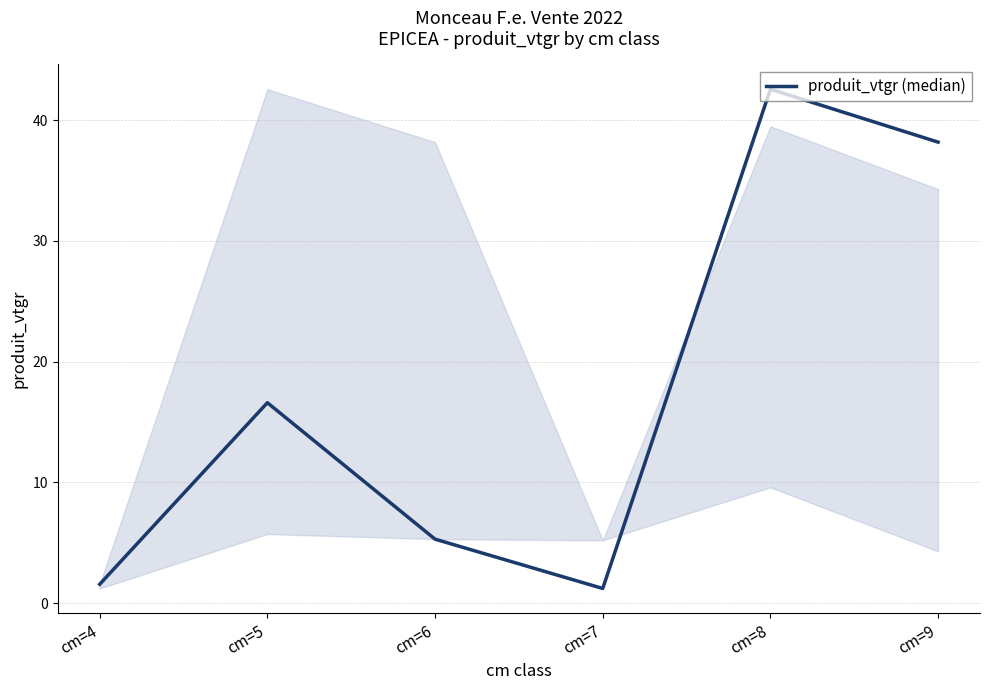

True or false: the data shows 1.6 at cm=6.

False